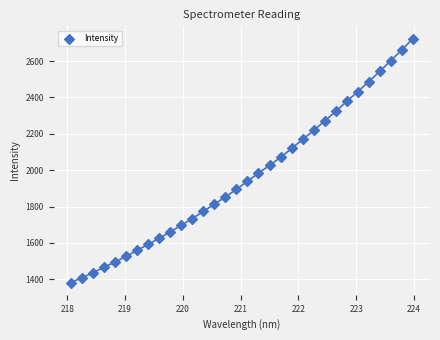

What is the range of X values (max minus min)?

5.9